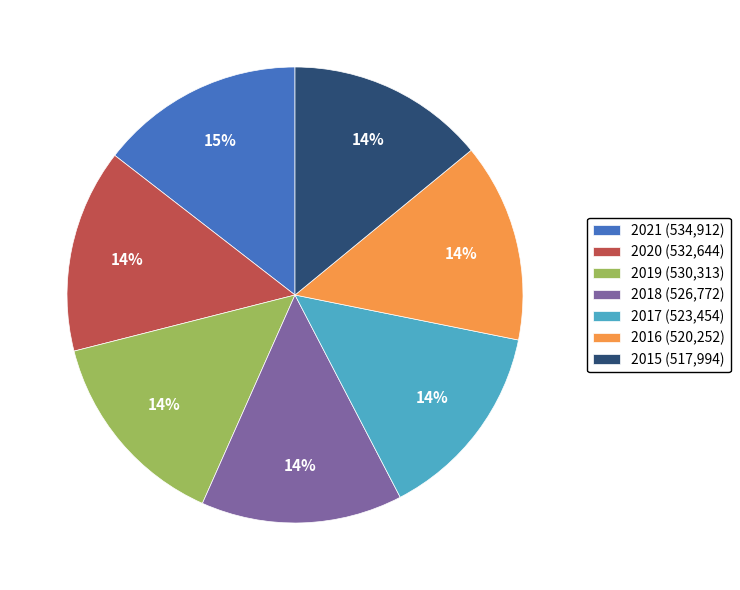

What percentage is the 2016 slice, to the nearest percent?

14%